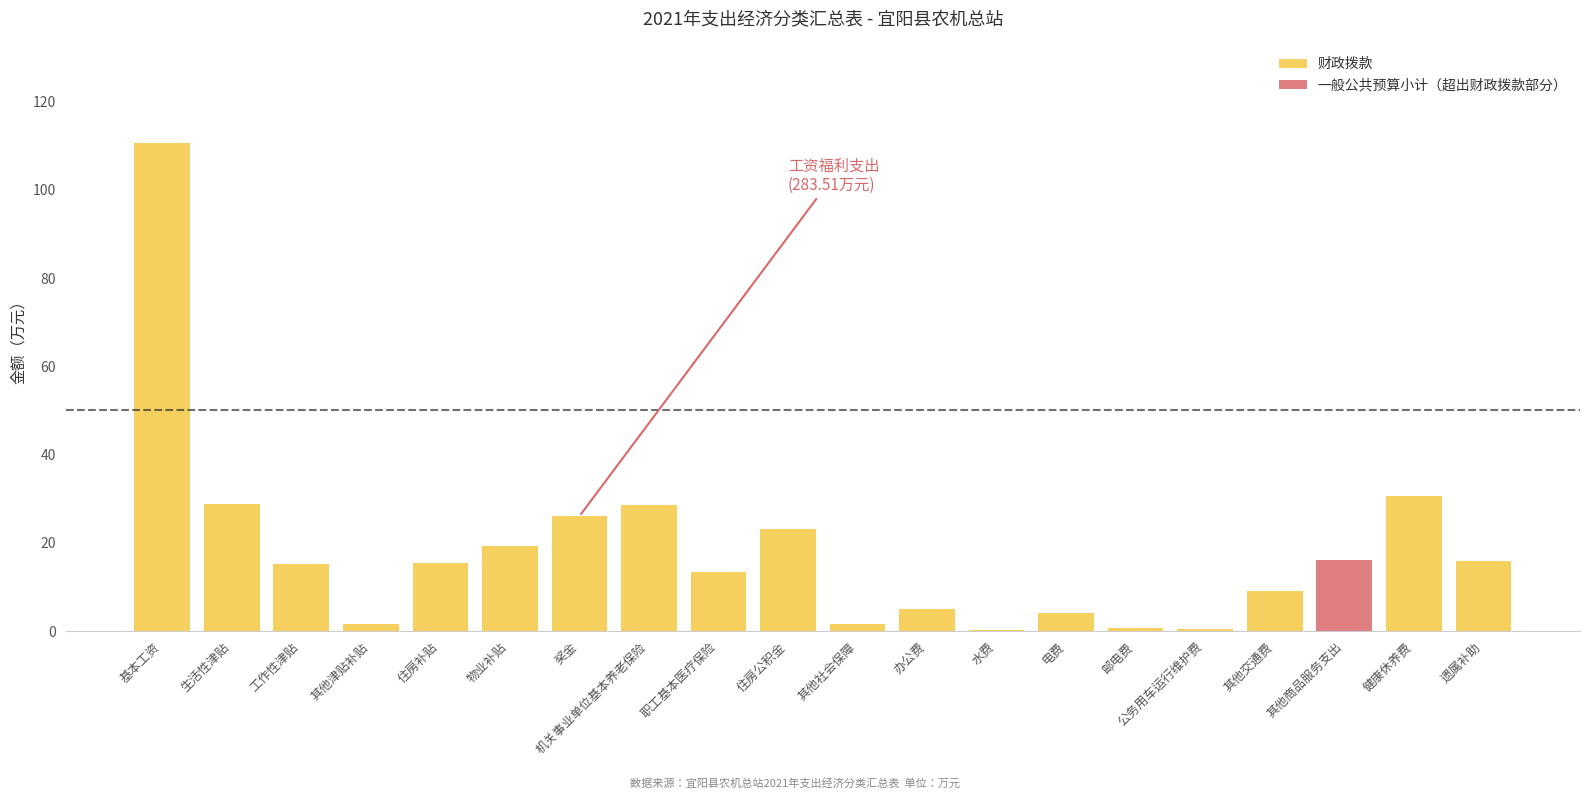

The 财政拨款 series shows 15.4 at 奖金. True or false?

False